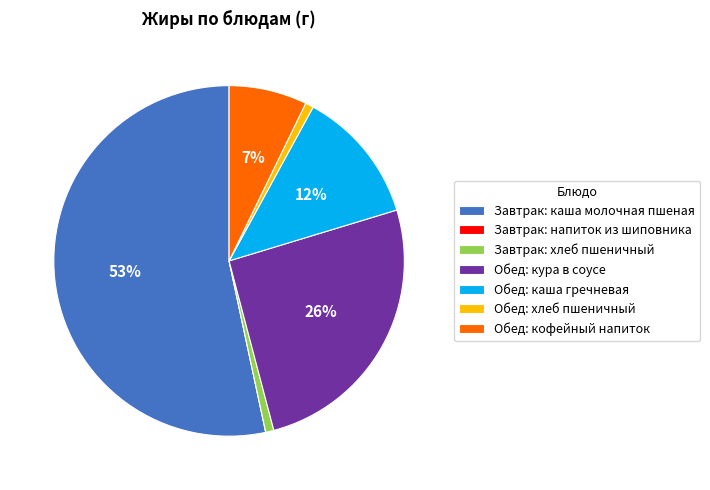

What is the largest slice in the pie chart?

Завтрак: каша молочная пшеная